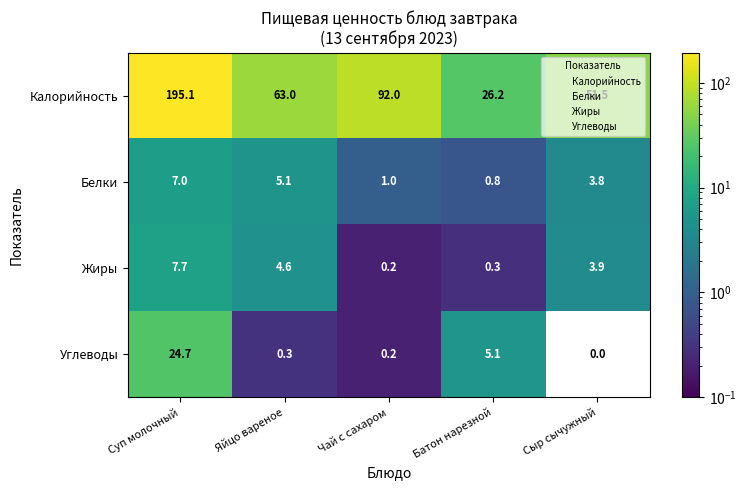

What is the total value across all series at Батон нарезной?

32.4